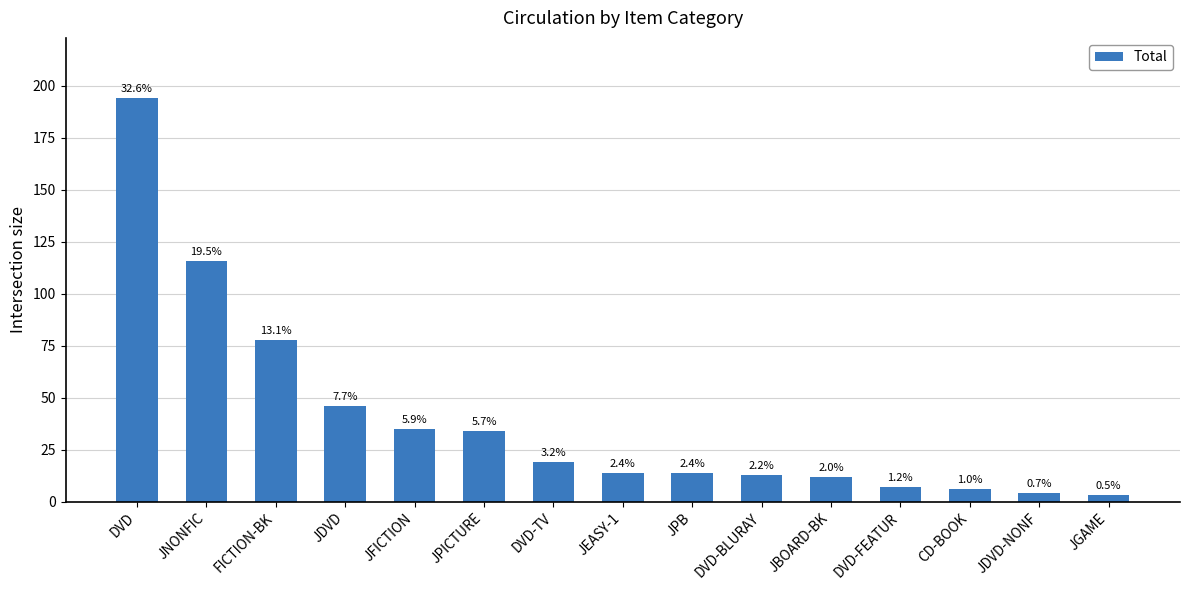

What is the maximum value shown in the chart?

194